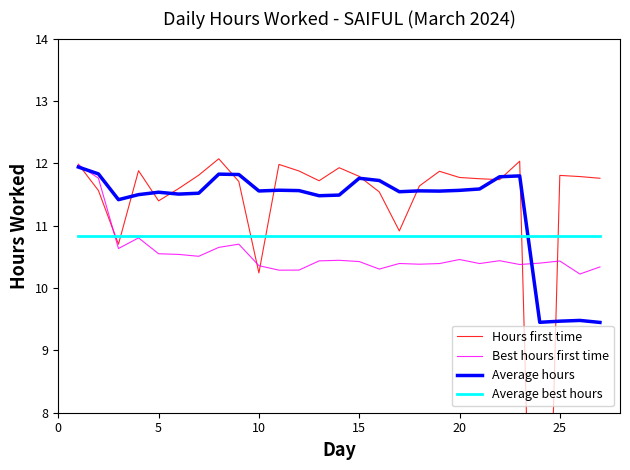

What is the maximum value for Best hours first time?

12.0